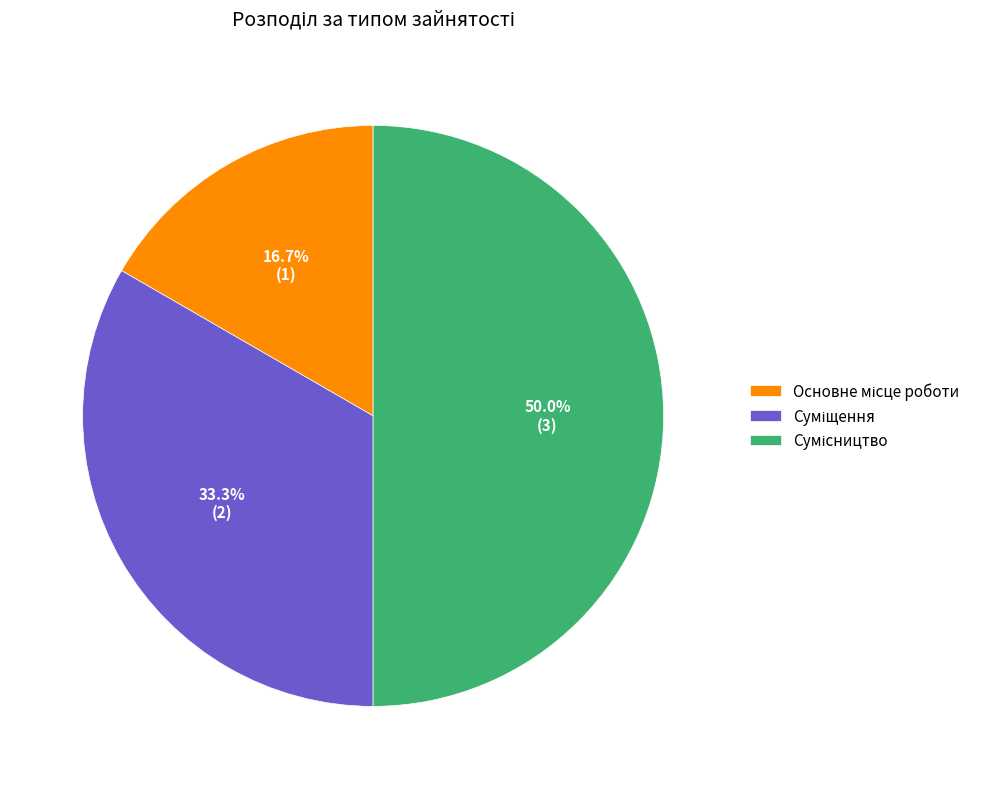

Count the number of slices in the pie.

3